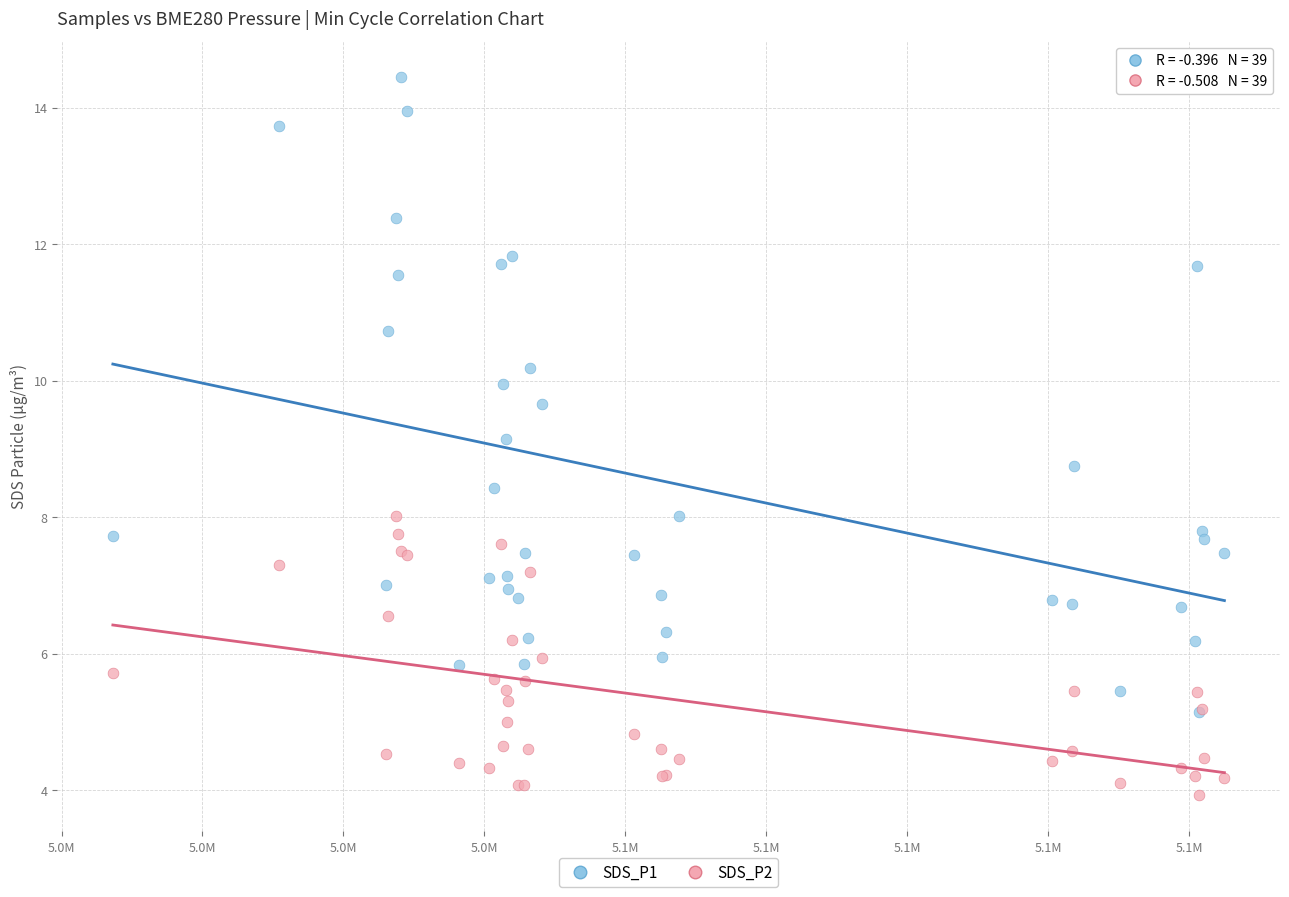

What are all the series names shown in the legend?

SDS_P1, SDS_P2